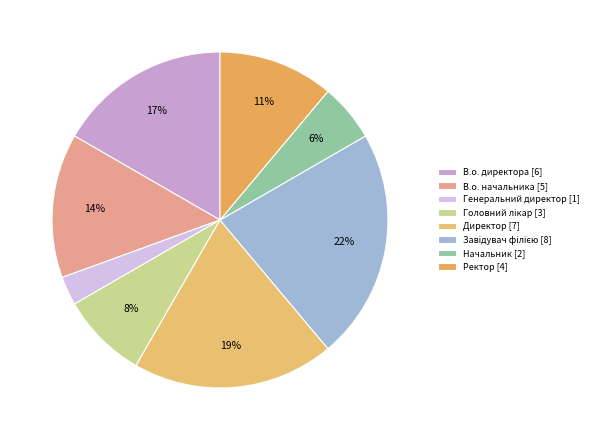

Count the number of slices in the pie.

8